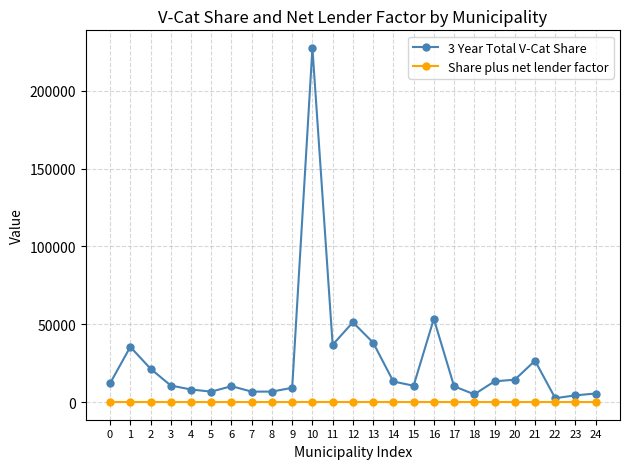

What is the difference between the 3 Year Total V-Cat Share values at 20 and 4?

6301.9